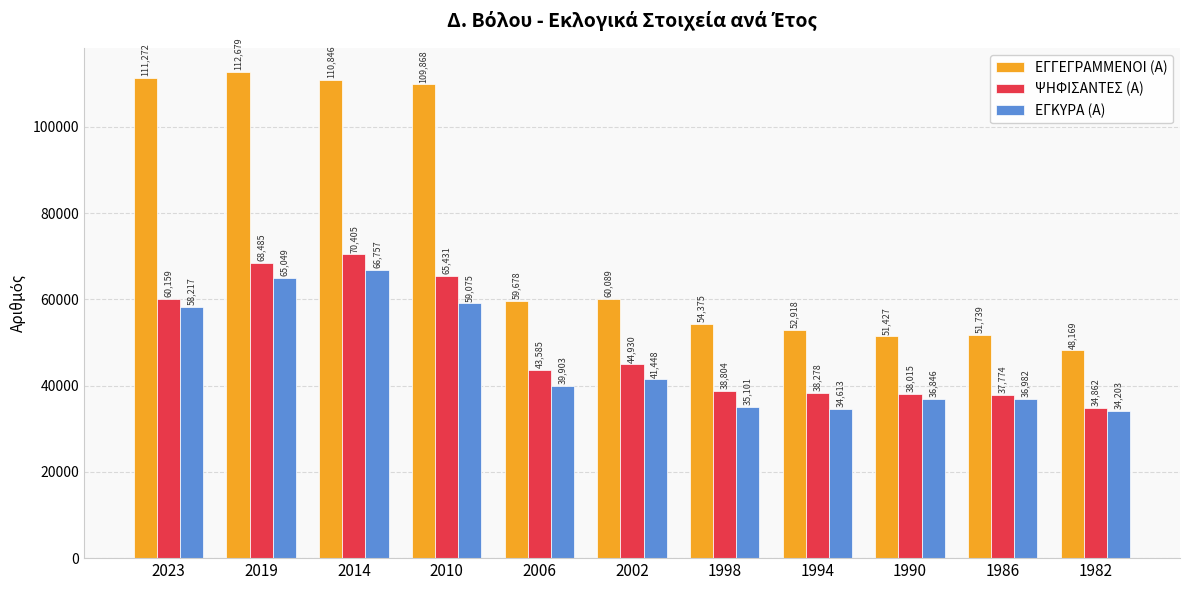

Where does the ΨΗΦΙΣΑΝΤΕΣ (Α) series first go above 43585?

2023